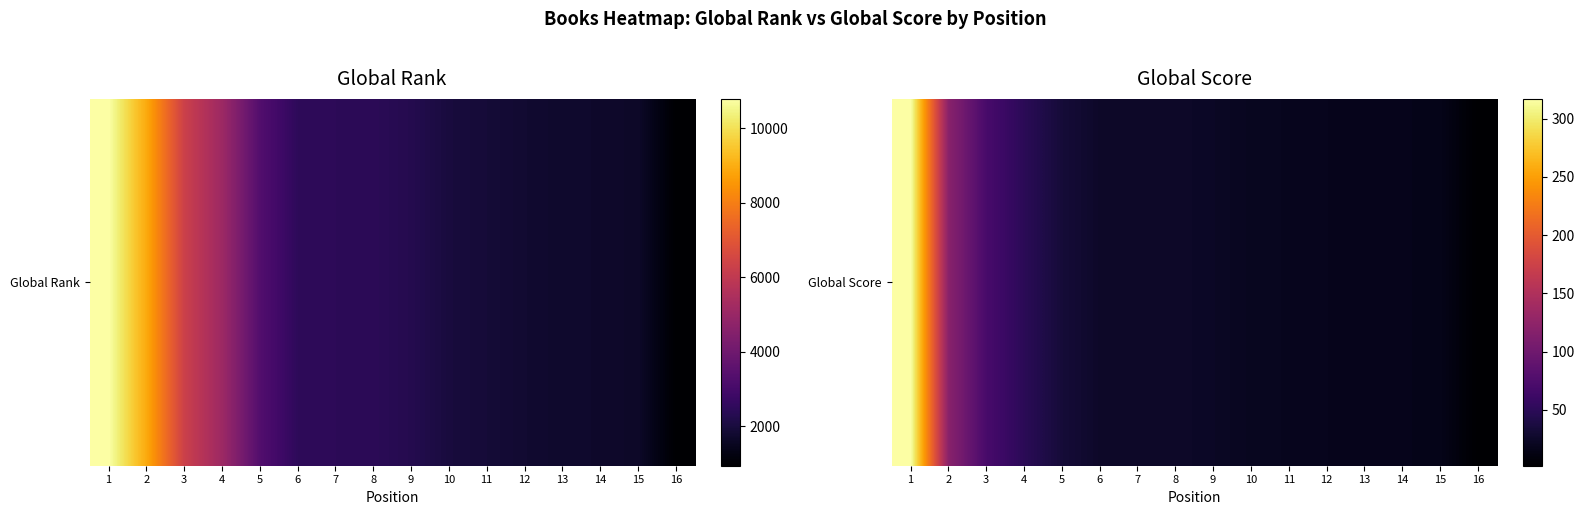

The value at 10 is 6. True or false?

False